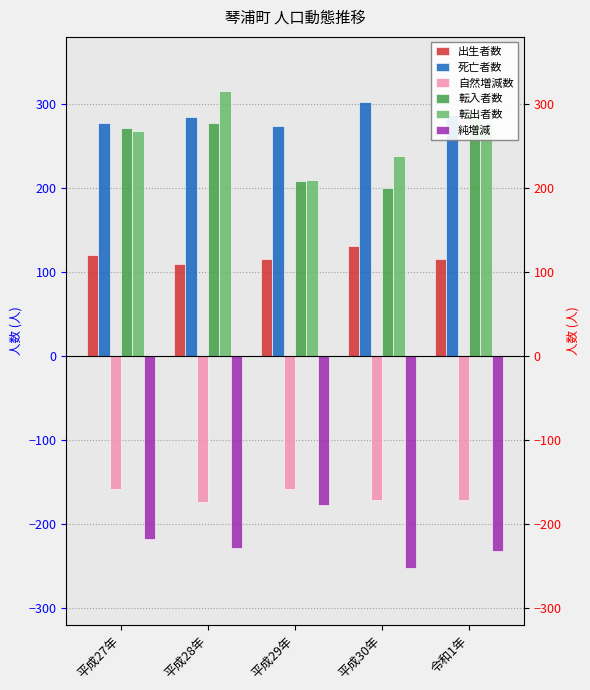

The value of 純増減 at 平成29年 is -64. True or false?

False